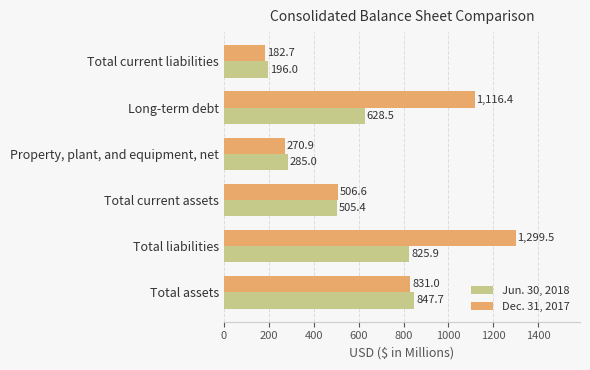

Rank the series by their average value, from lowest to highest.

Jun. 30, 2018, Dec. 31, 2017